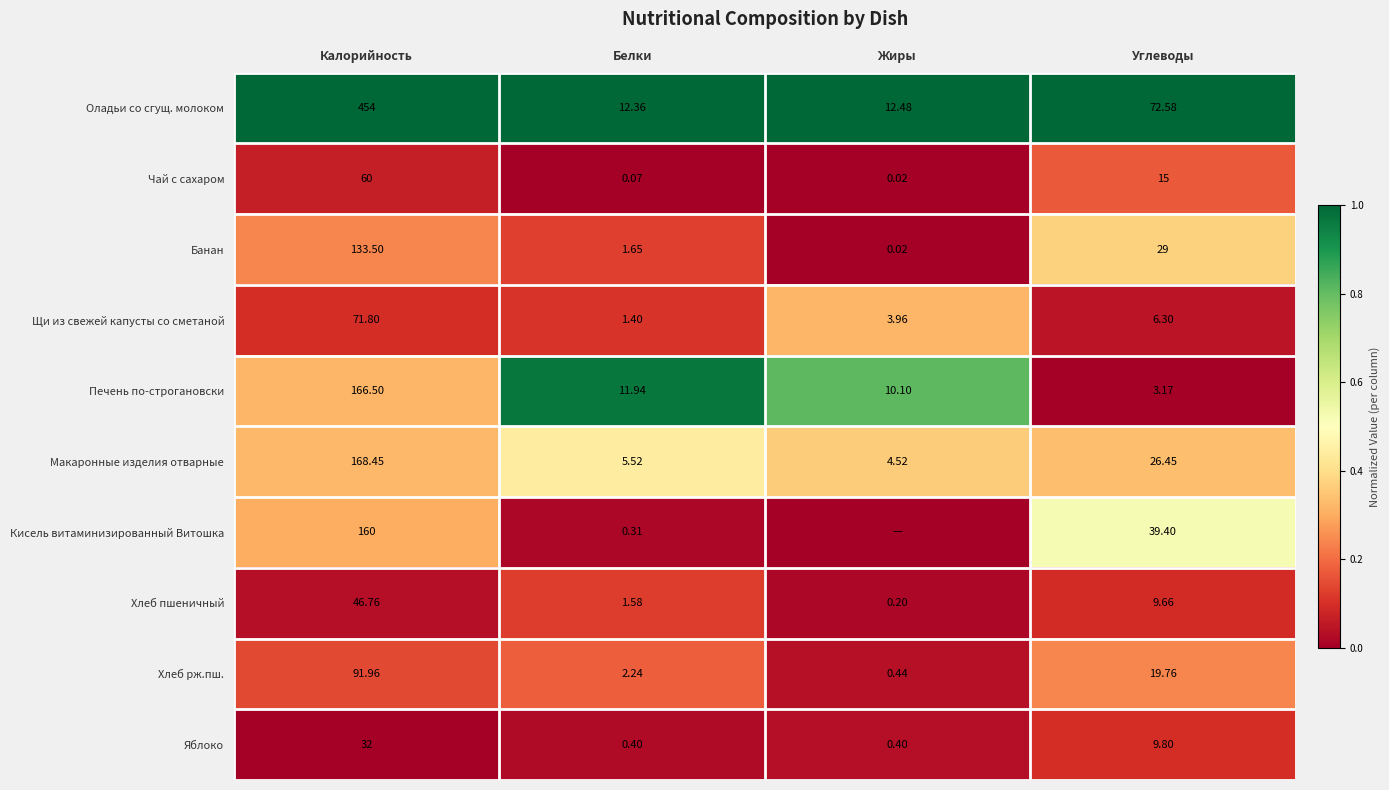

Between Белки and Углеводы, which series saw the biggest shift?

Оладьи со сгущ. молоком